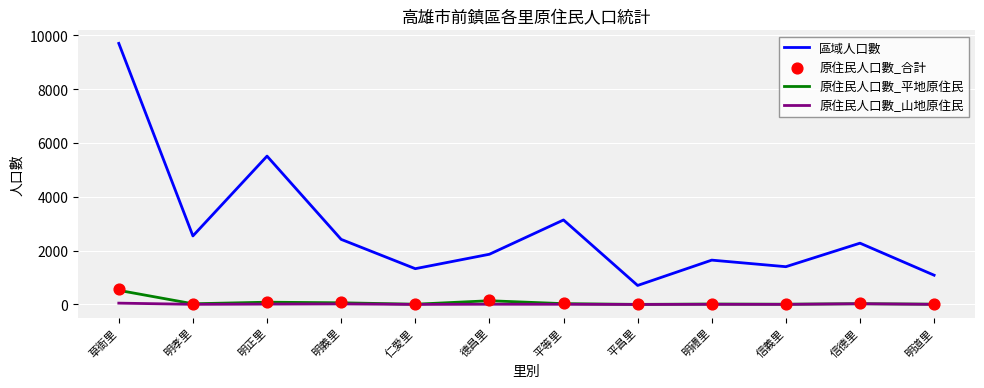

Which series contains the lowest Y value?

原住民人口數_山地原住民